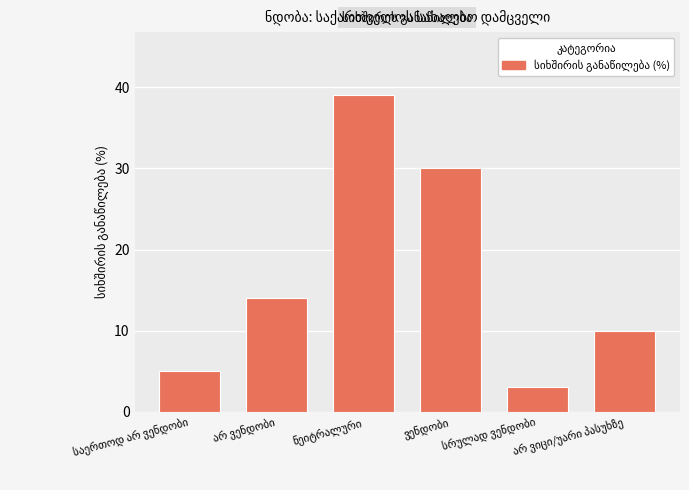

What is the difference between the maximum and minimum values?

36